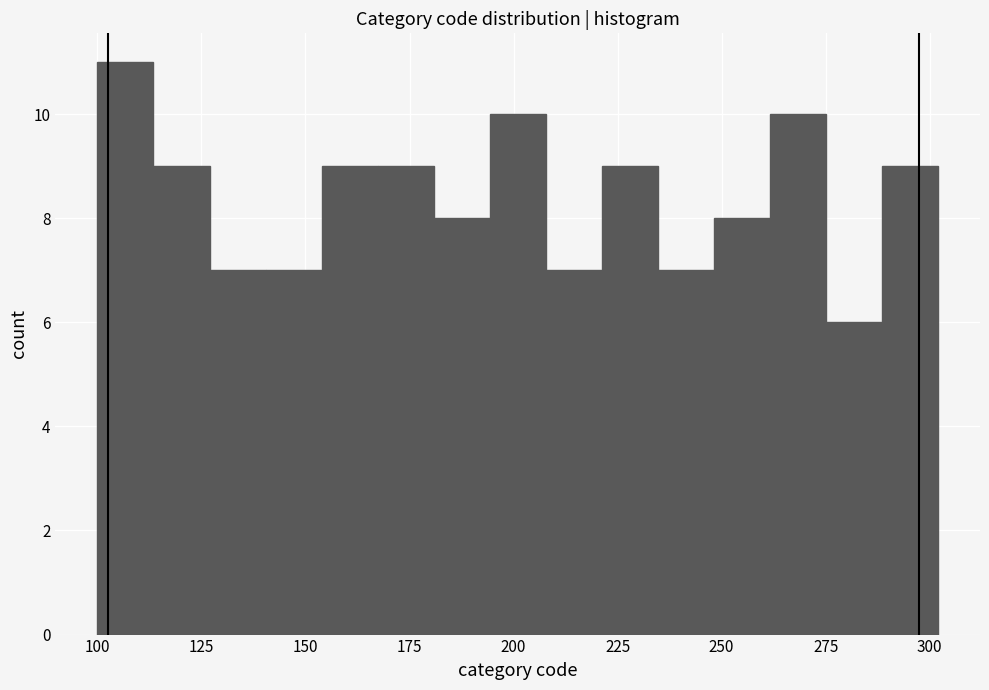

Read against the x-axis, roughly where is the centre of the tallest bar?

105